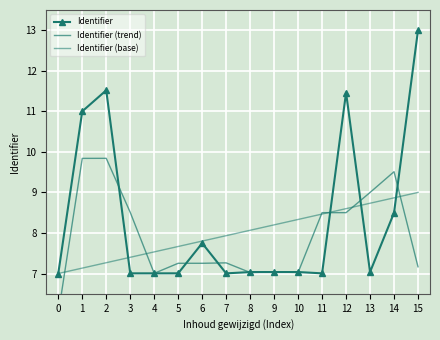

True or false: Identifier (base) has a value of 13.1 at 8.

False